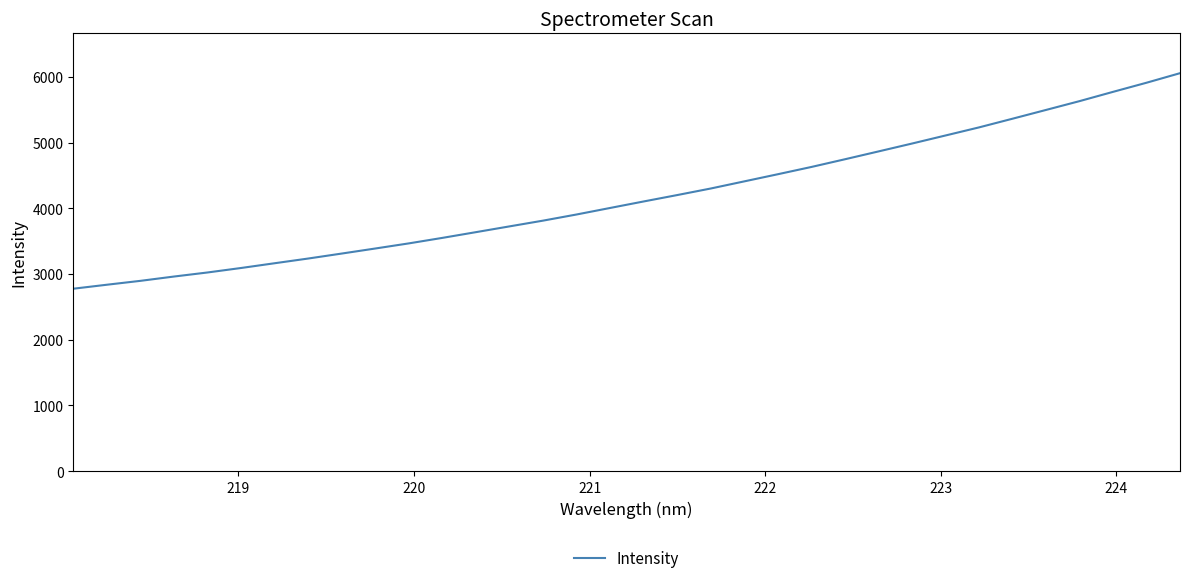

What is the minimum value shown in the chart?

2776.3